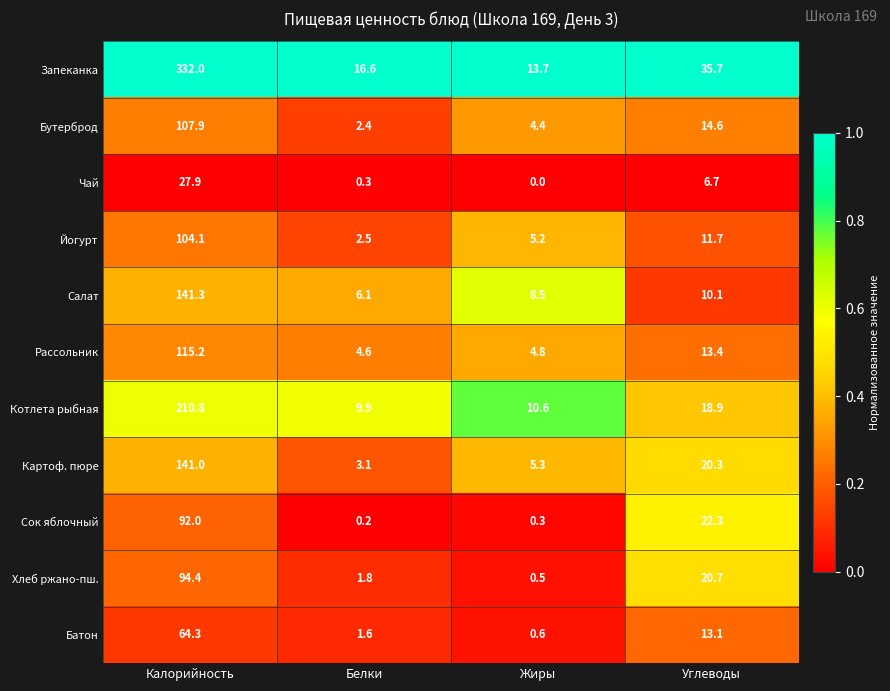

Which series changed the most between Калорийность and Углеводы?

Запеканка